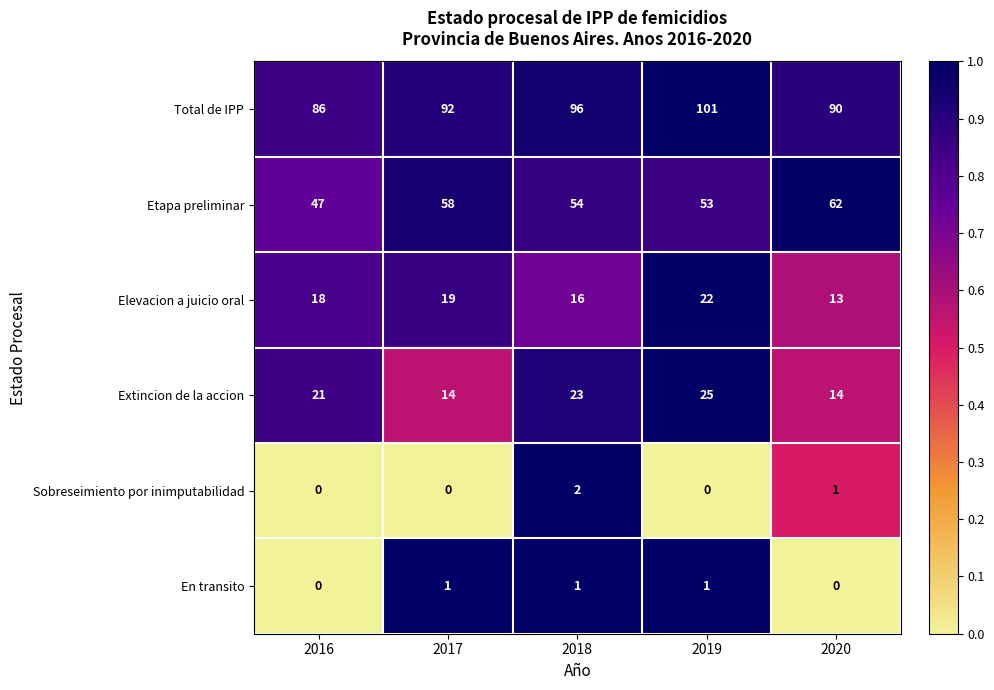

At how many categories does at least one series exceed 37?

5